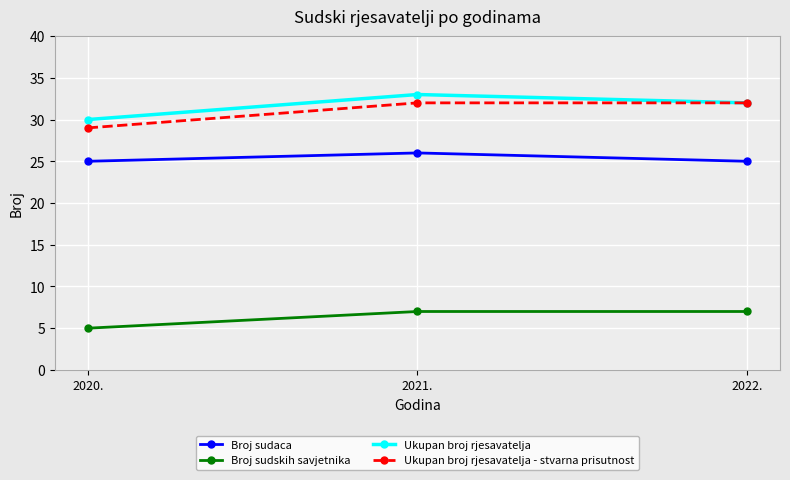

What is the total value across all series at 2020.?

89